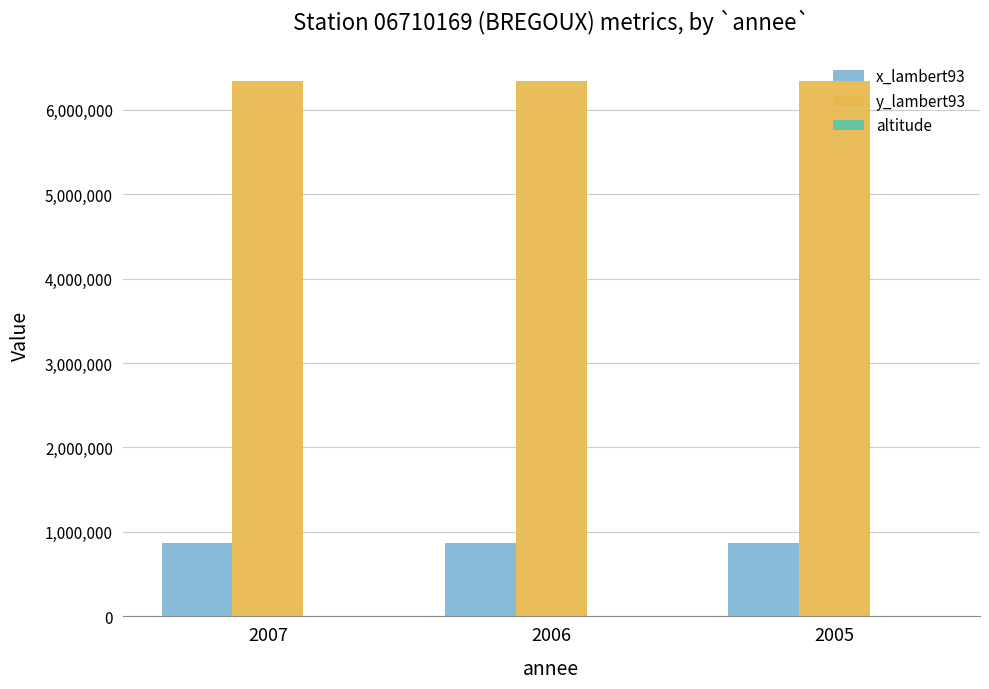

Is the value of x_lambert93 at 2005 greater than the value of y_lambert93 at 2007?

No